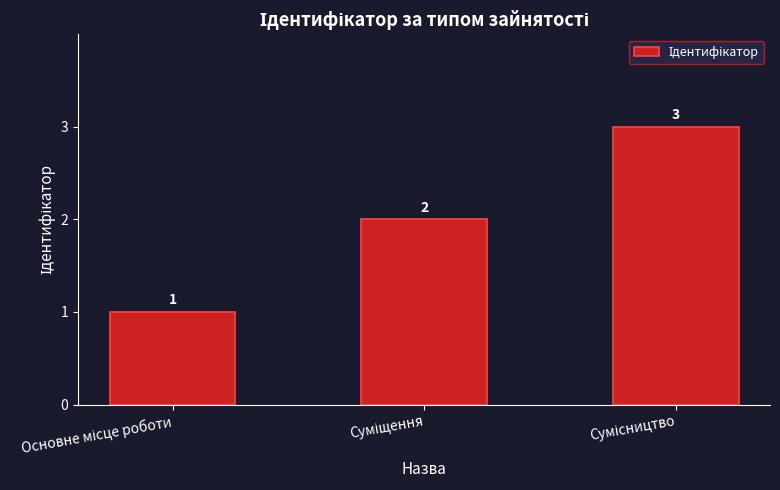

What is the greatest value displayed?

3